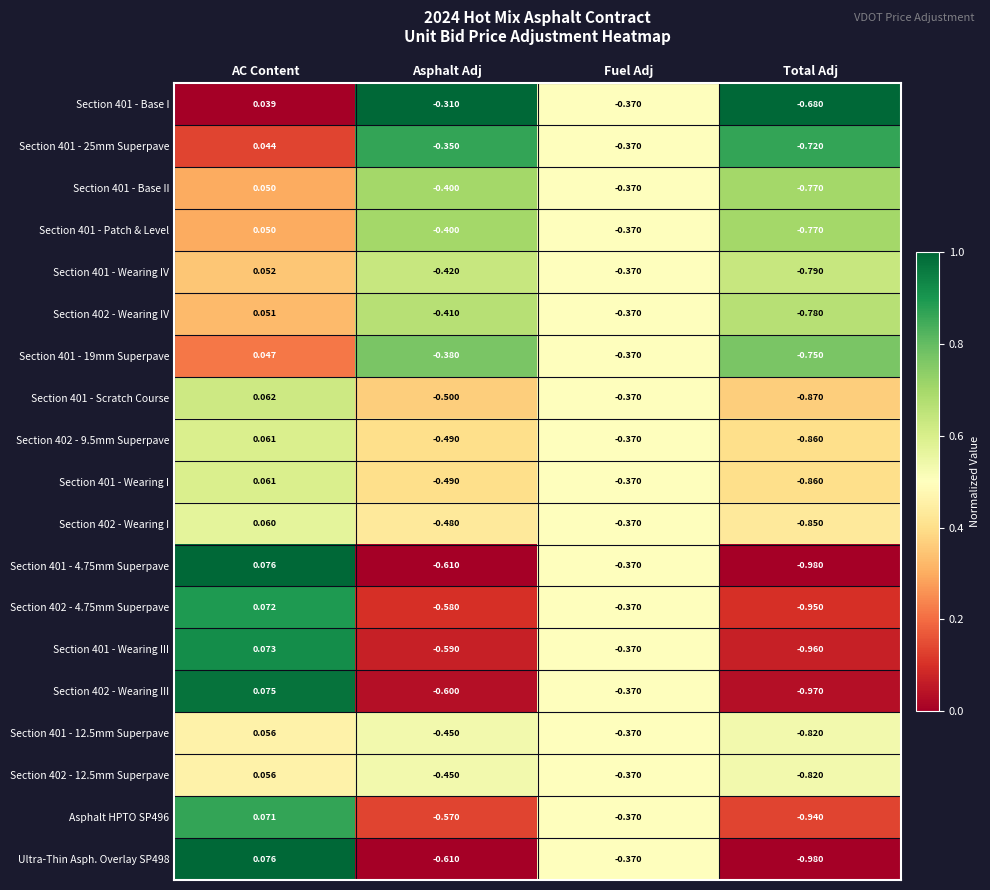

At which category is the sum across all series the highest?

AC Content